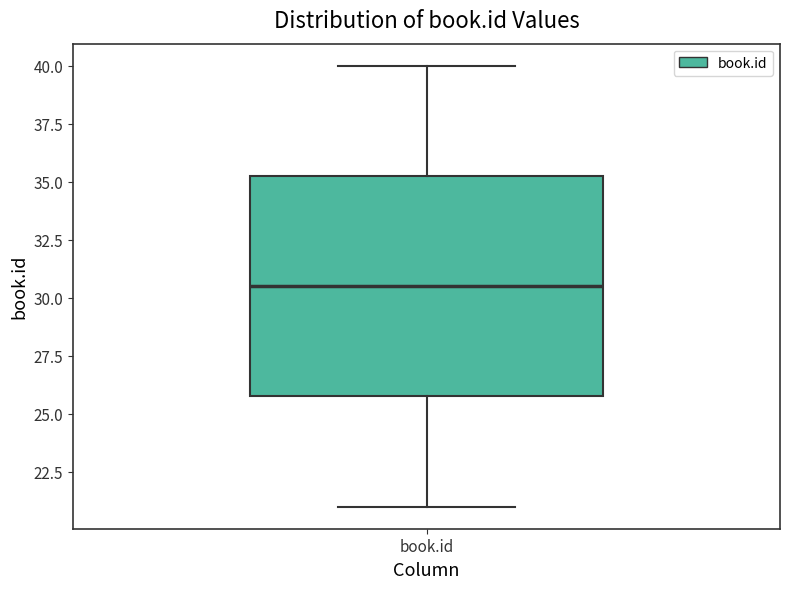

Where does the median line of the box for book.id sit on the y-axis? The values are not printed on the chart, so give them approximately, as read against the axis.

30.5